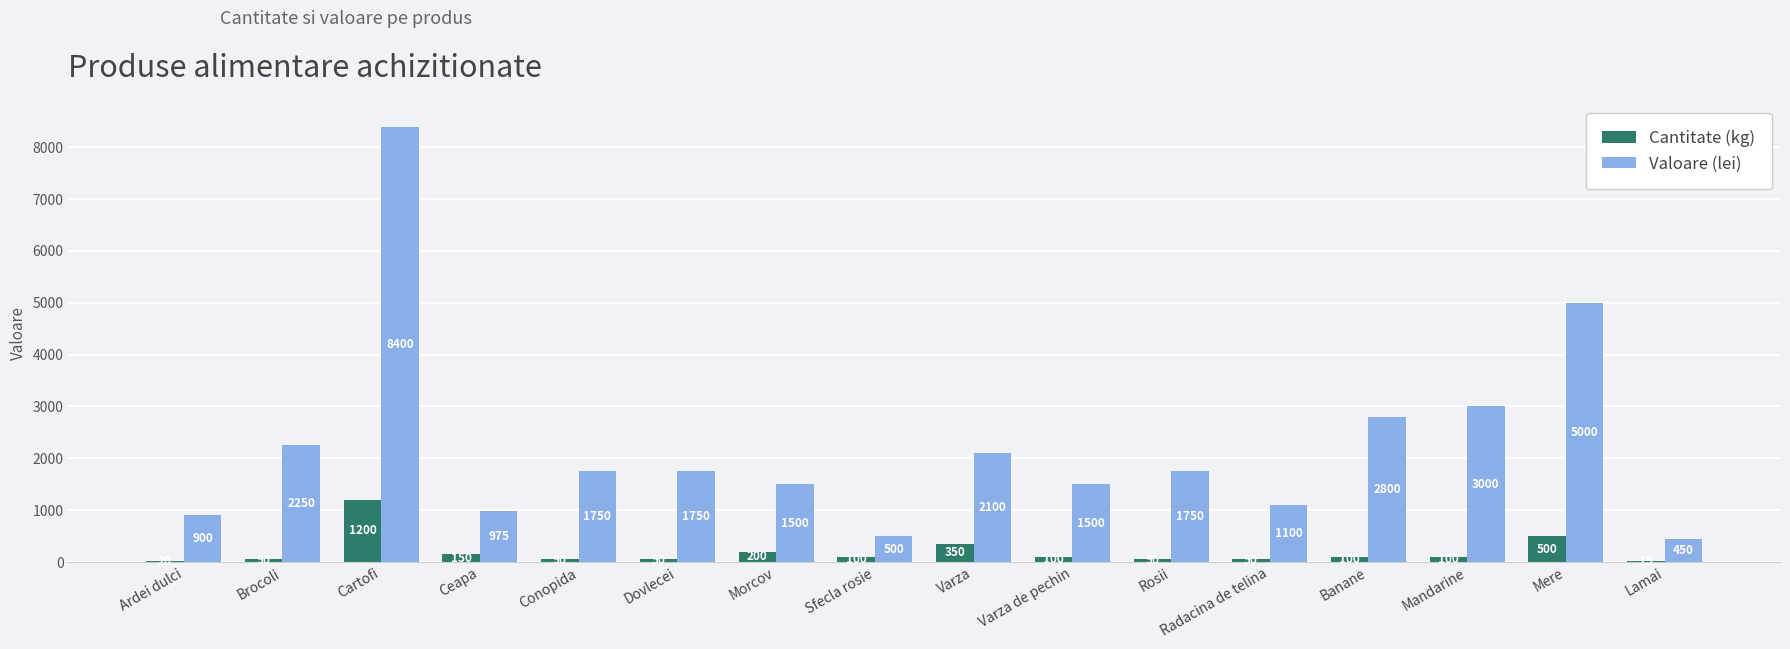

Reading right to left, transcribe all the data shown in this chart.

Cantitate (kg): Lamai=15	Mere=500	Mandarine=100	Banane=100	Radacina de telina=50	Rosii=50	Varza de pechin=100	Varza=350	Sfecla rosie=100	Morcov=200	Dovlecei=50	Conopida=50	Ceapa=150	Cartofi=1200	Brocoli=50	Ardei dulci=20
Valoare (lei): Lamai=450	Mere=5000	Mandarine=3000	Banane=2800	Radacina de telina=1100	Rosii=1750	Varza de pechin=1500	Varza=2100	Sfecla rosie=500	Morcov=1500	Dovlecei=1750	Conopida=1750	Ceapa=975	Cartofi=8400	Brocoli=2250	Ardei dulci=900